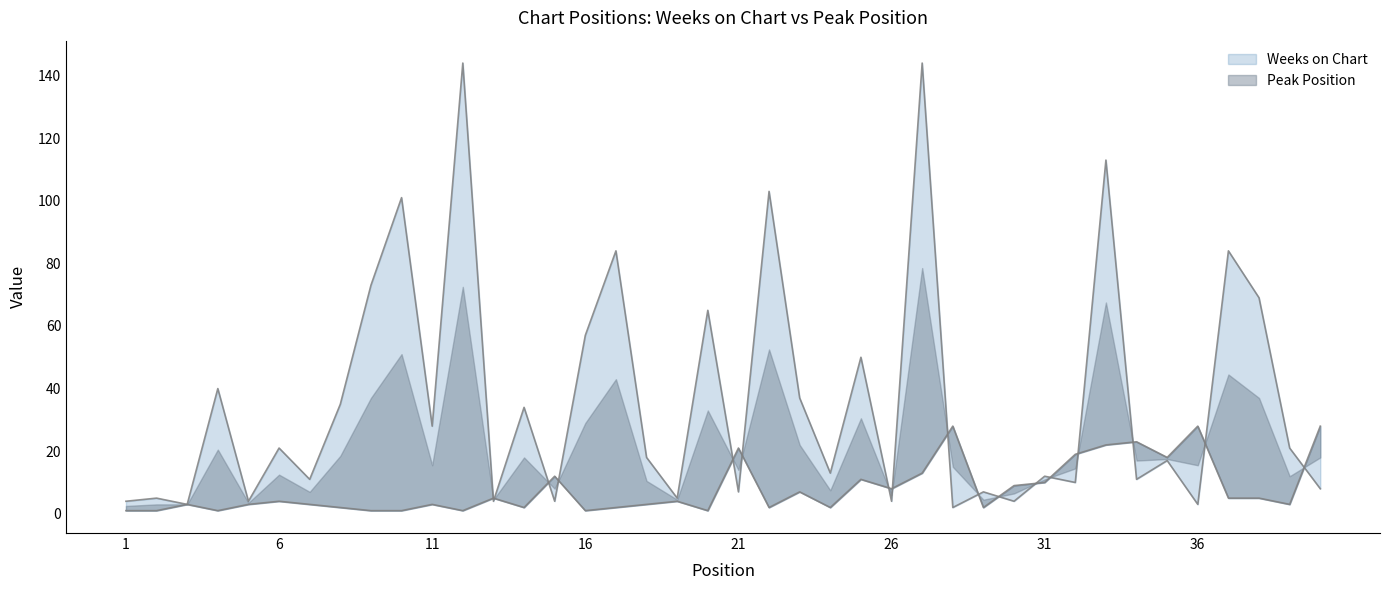

At which label does Weeks on Chart first exceed 18?

4